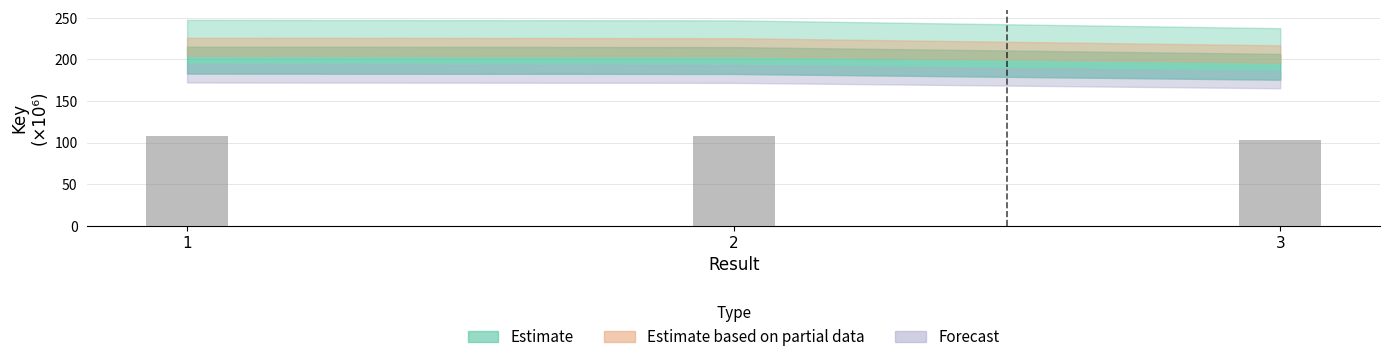

The value at 3 is 44.5. True or false?

False